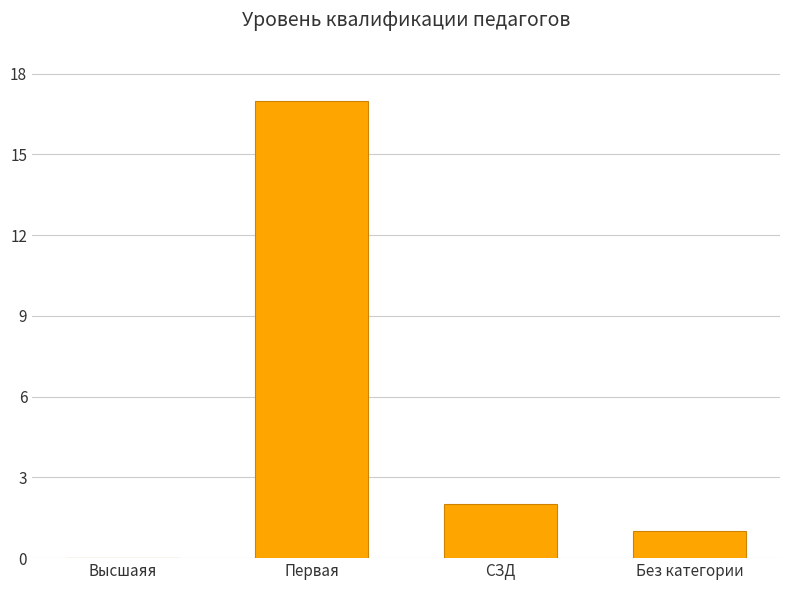

How many data points does each series have?

4